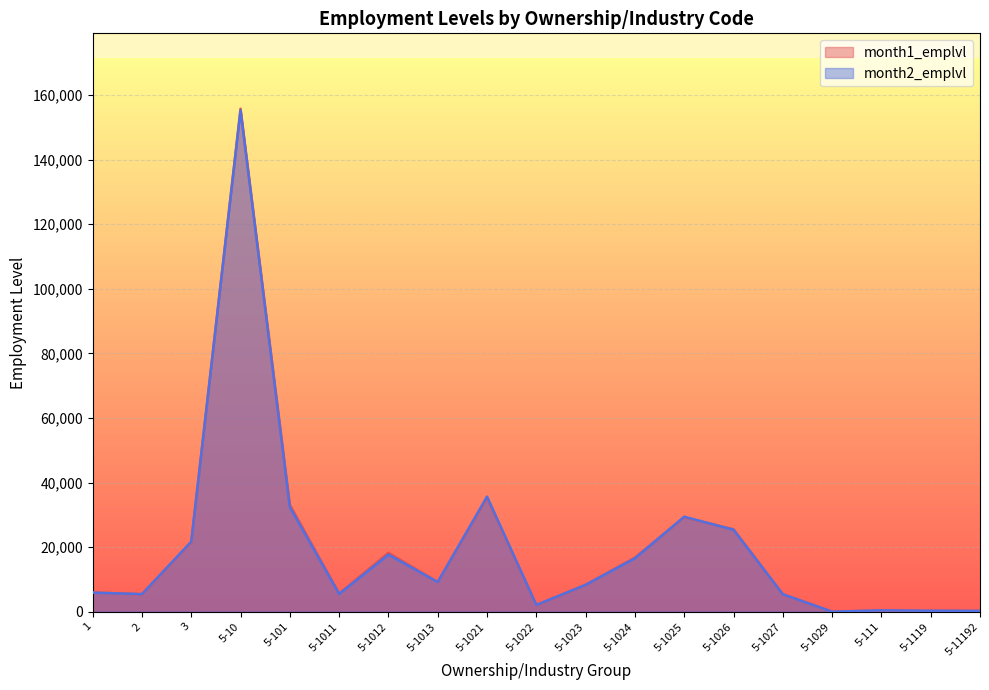

List the series in order of their overall mean, highest first.

month1_emplvl, month2_emplvl